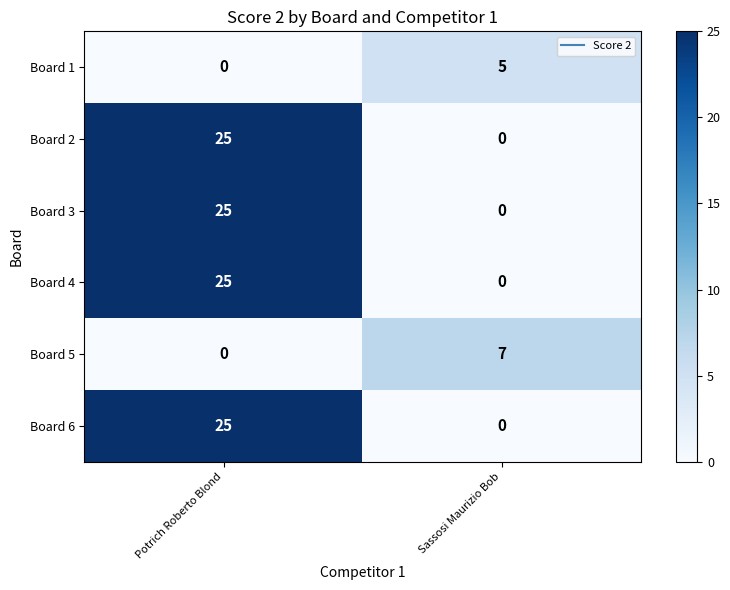

What is the sum of the Board 2 values at Sassosi Maurizio Bob and Potrich Roberto Blond?

25